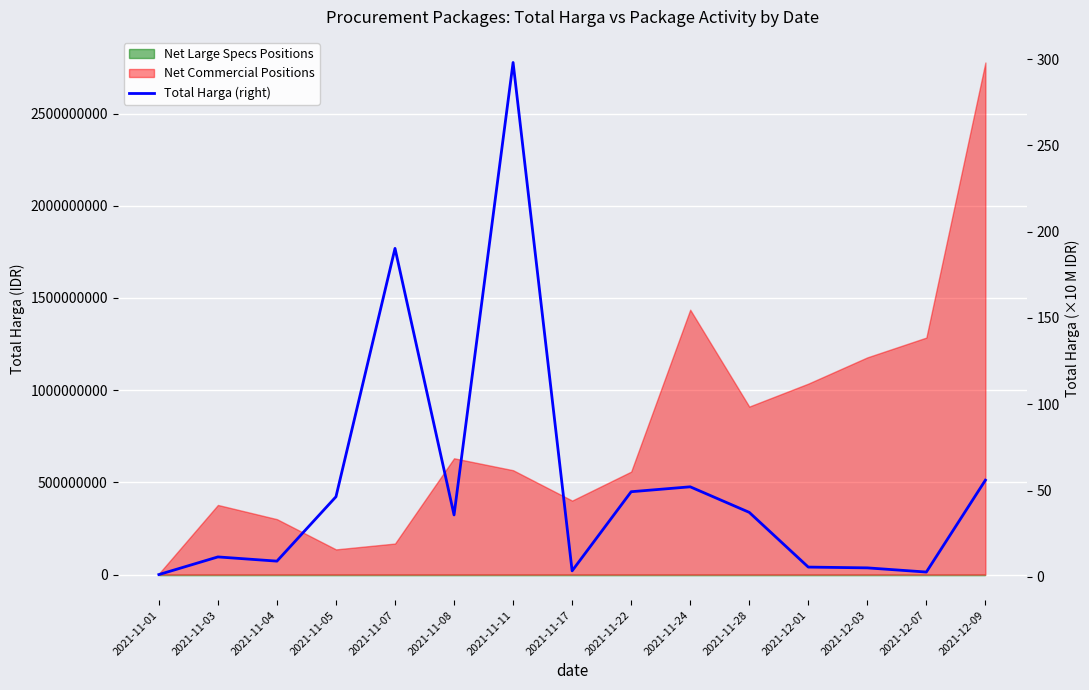

List the labels in order of value, largest first.

2021-11-11, 2021-11-07, 2021-12-09, 2021-11-24, 2021-11-22, 2021-11-05, 2021-11-28, 2021-11-08, 2021-11-03, 2021-11-04, 2021-12-01, 2021-12-03, 2021-11-17, 2021-12-07, 2021-11-01